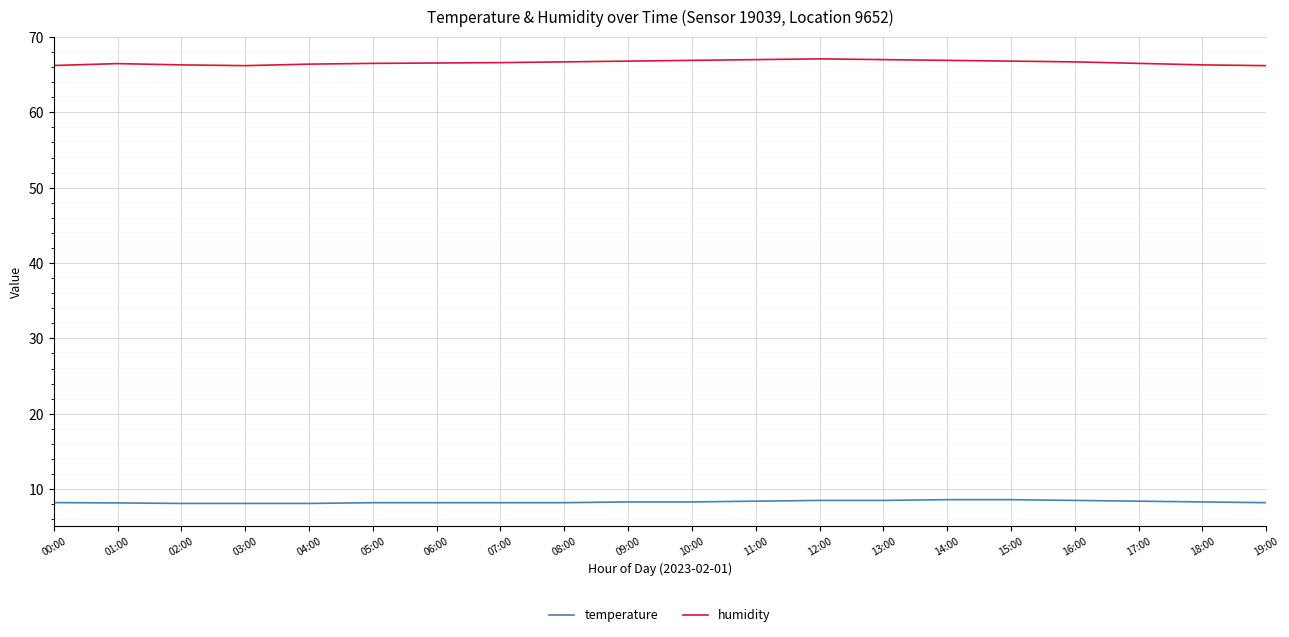

What is the greatest value displayed?

67.1